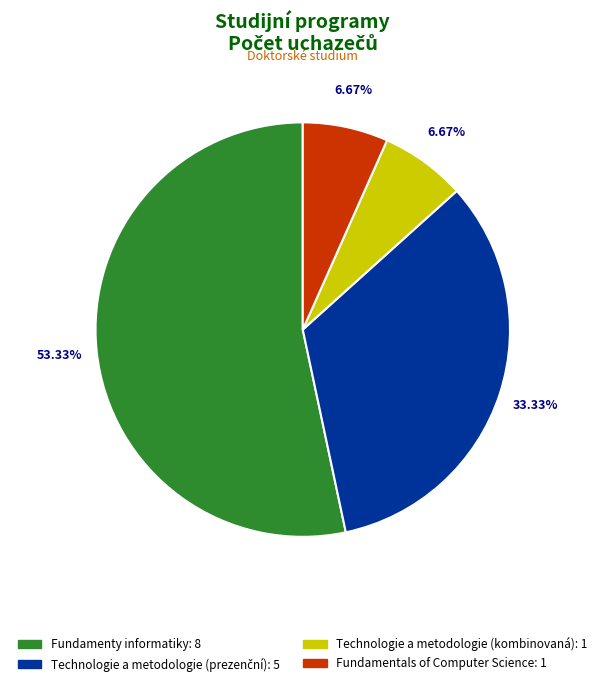

Which category has the biggest portion of the pie?

Fundamenty informatiky